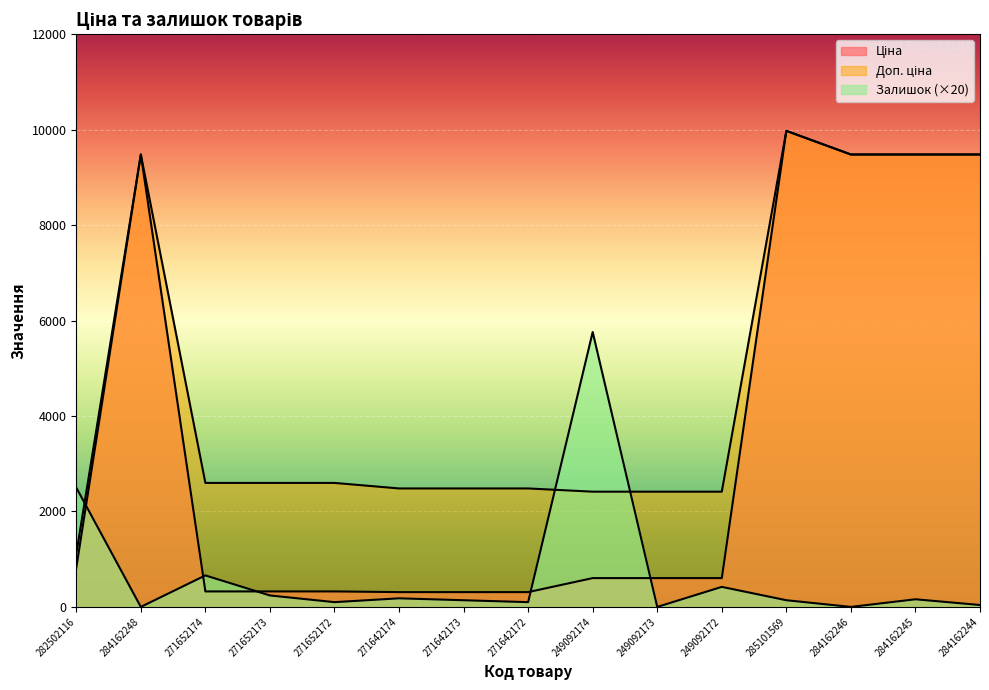

At how many categories does at least one series exceed 6907?

5